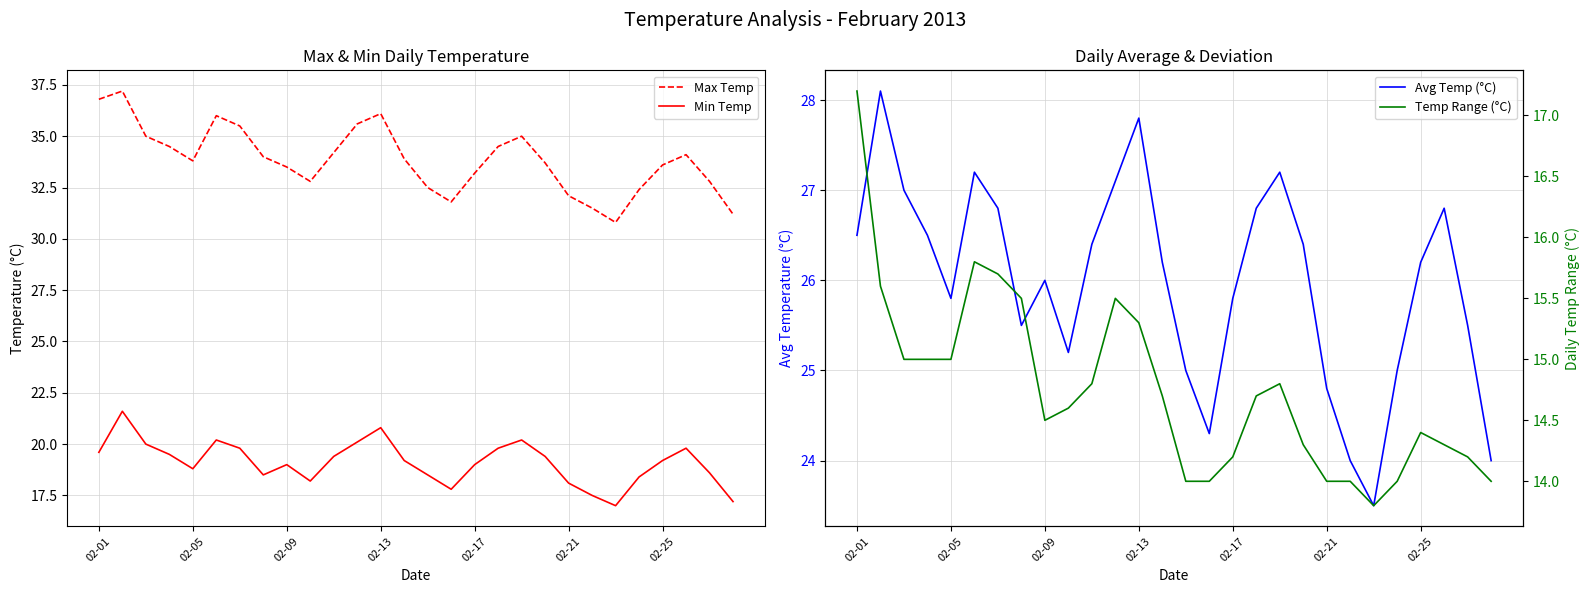

How many data points in Avg Temp (°C) are less than 26?

12